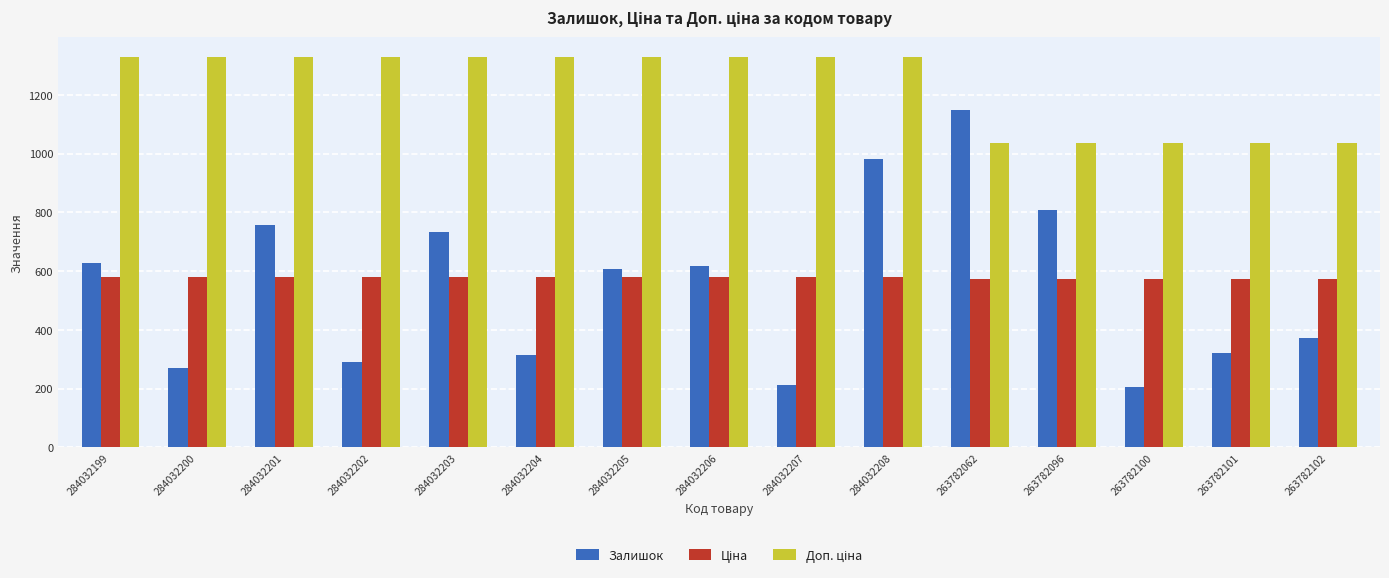

How many groups of bars are there?

15